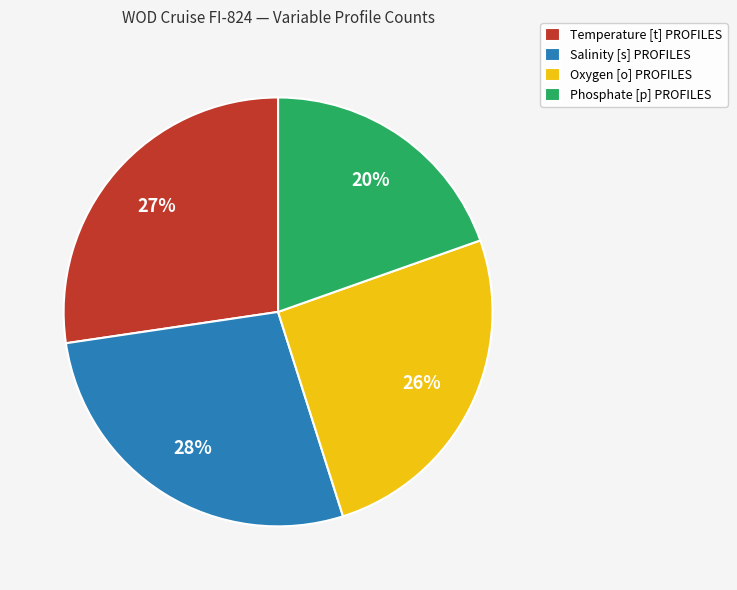

To the nearest percent, what percentage of the pie is Oxygen [o] PROFILES?

26%